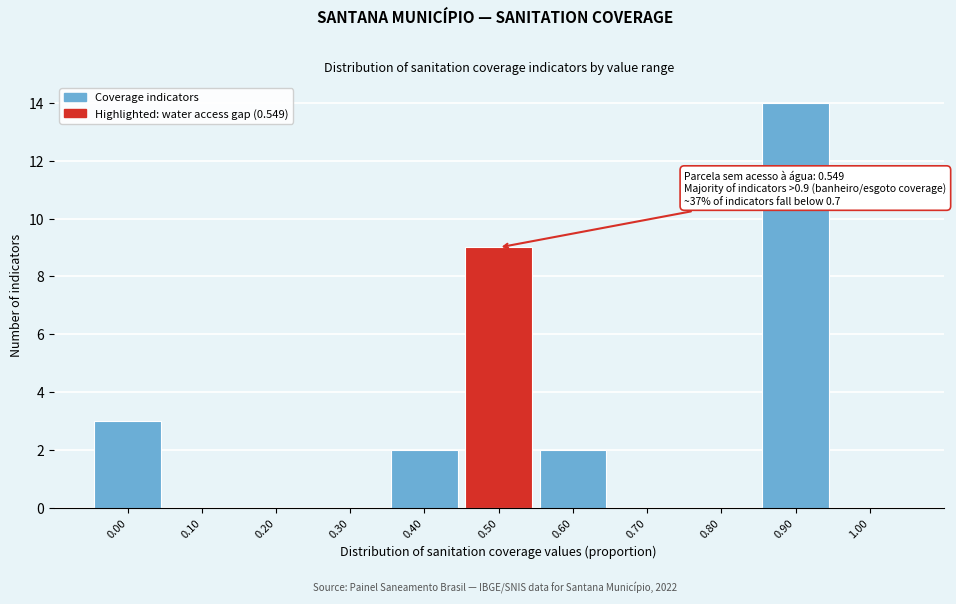

Reading left to right, list all the values displayed in this chart.

0.00=3	0.10=0	0.20=0	0.30=0	0.40=2	0.50=9	0.60=2	0.70=0	0.80=0	0.90=14	1.00=0